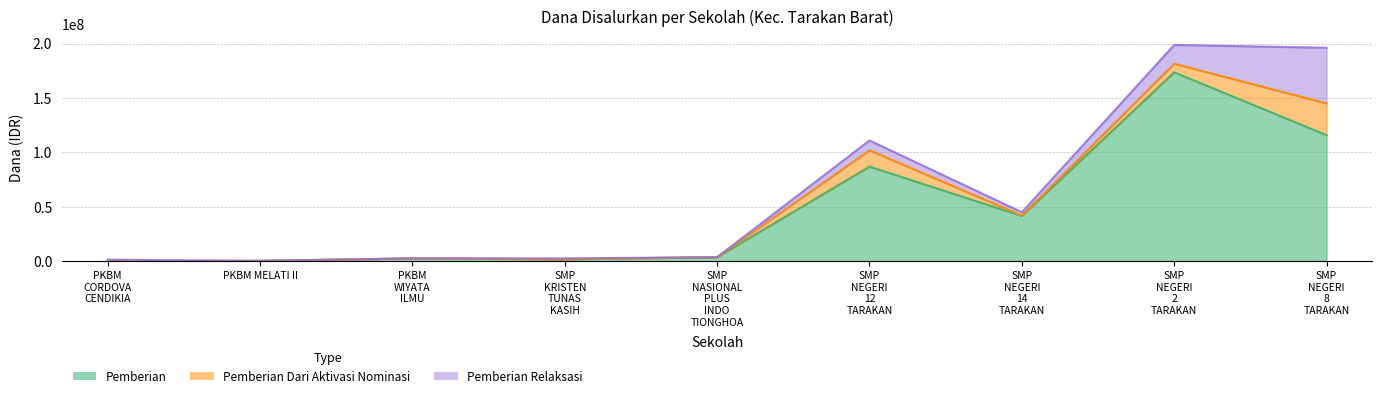

What are all the series names shown in the legend?

Pemberian, Pemberian Dari Aktivasi Nominasi, Pemberian Relaksasi